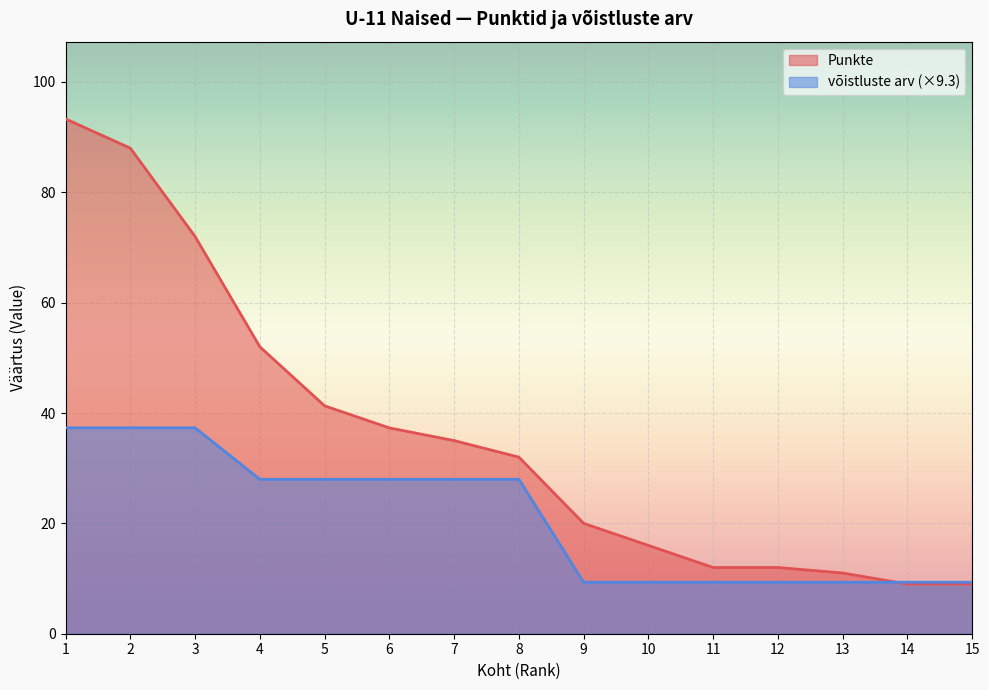

At which category is the sum across all series the highest?

1